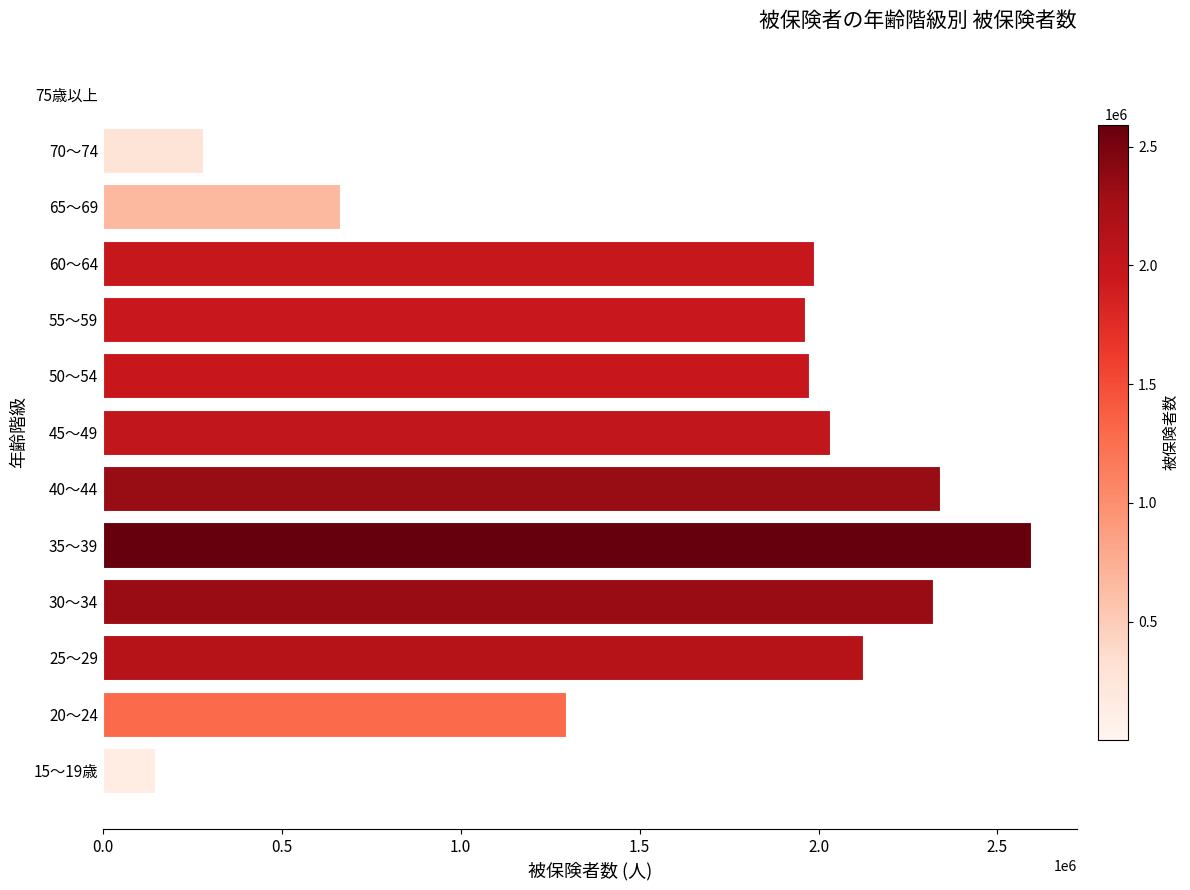

What is the sum of all values?

19713632